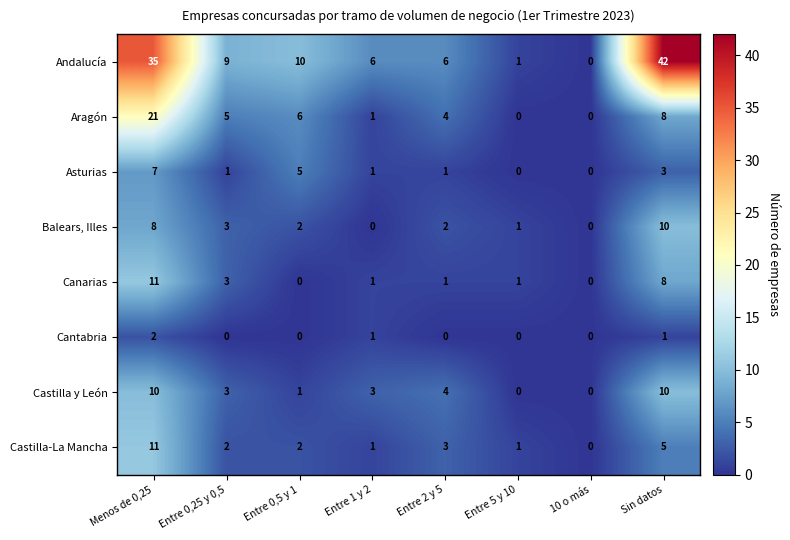

True or false: Balears, Illes has a value of 3 at Entre 0,25 y 0,5.

True